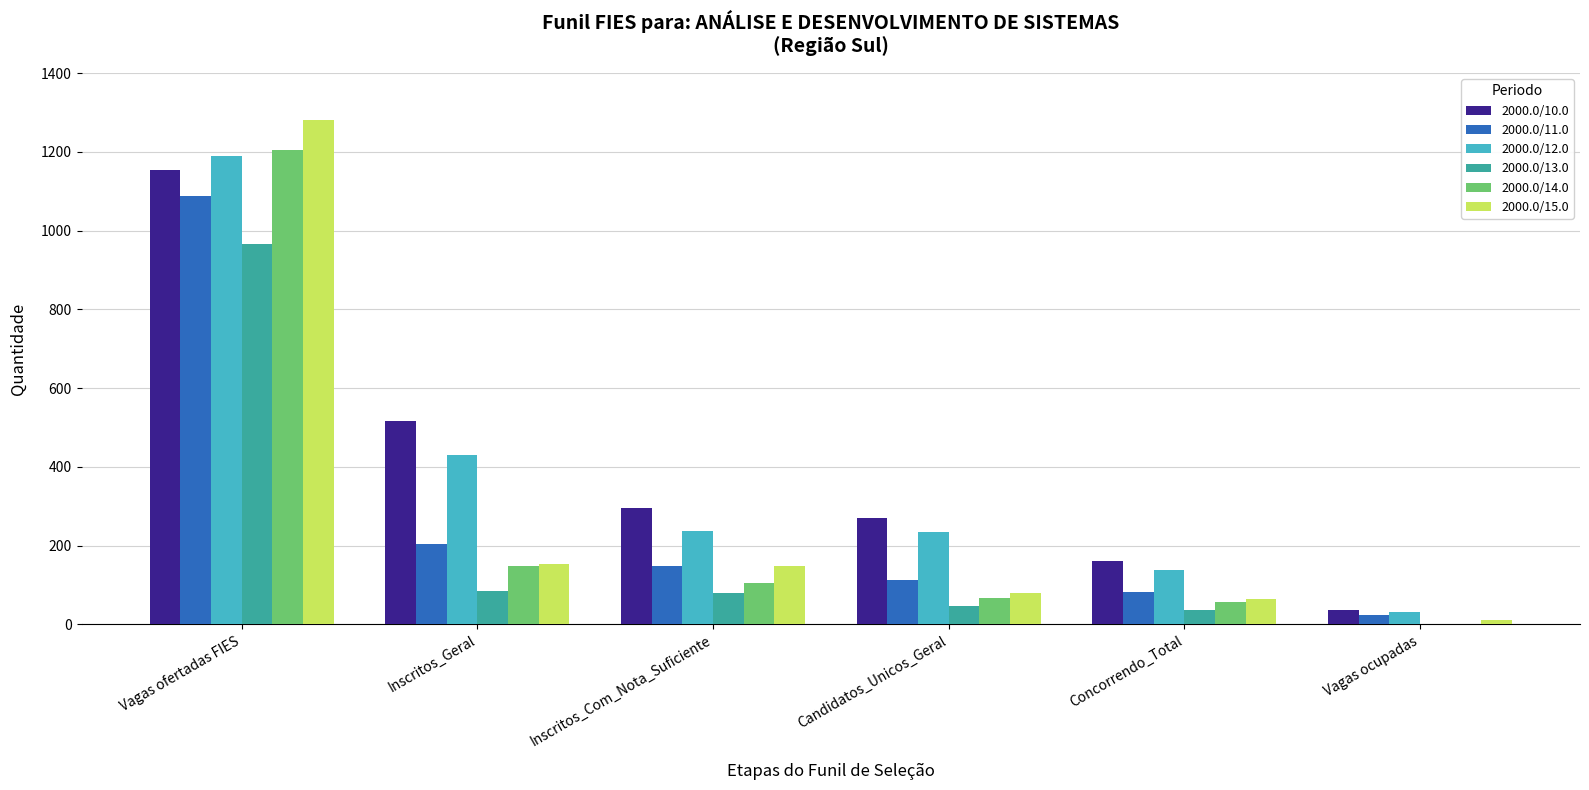

What is the average value of the 2000.0/13.0 series?

202